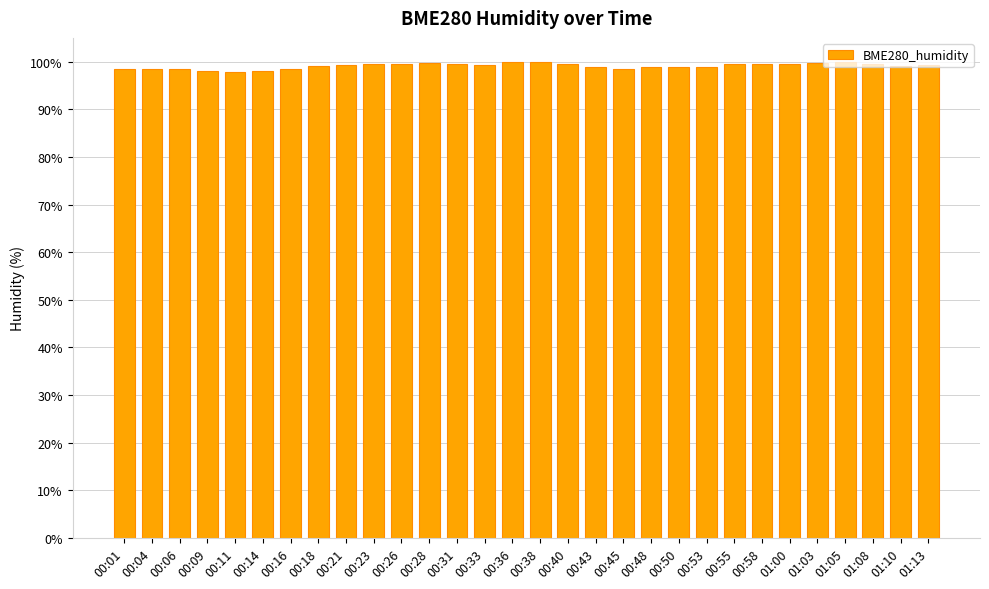

What is the smallest value displayed?

97.8